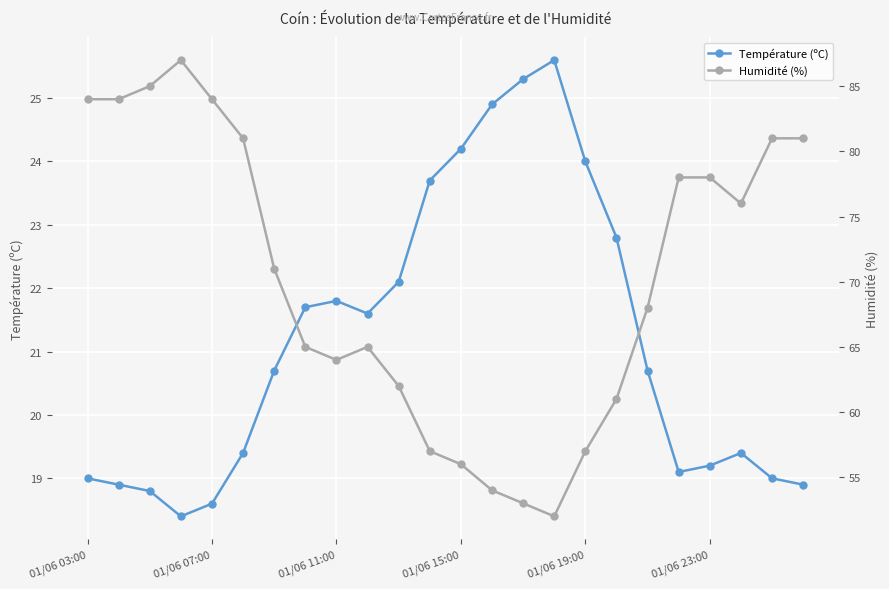

True or false: Humidité (%) has more than 0 points higher than both neighbors.

True